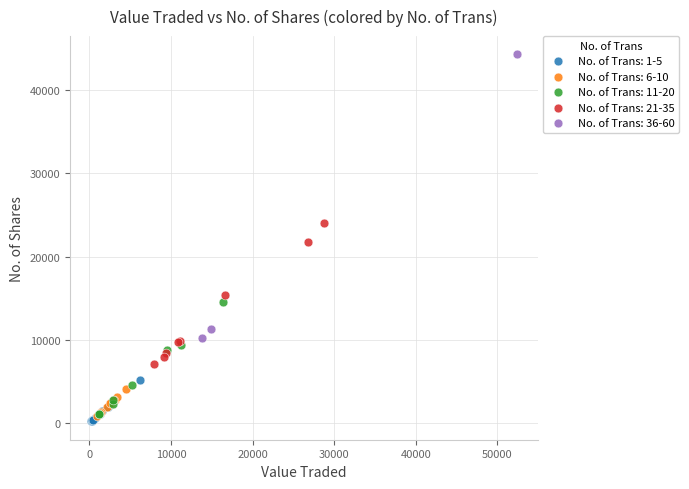

What are all the series names shown in the legend?

No. of Trans: 1-5, No. of Trans: 6-10, No. of Trans: 11-20, No. of Trans: 21-35, No. of Trans: 36-60